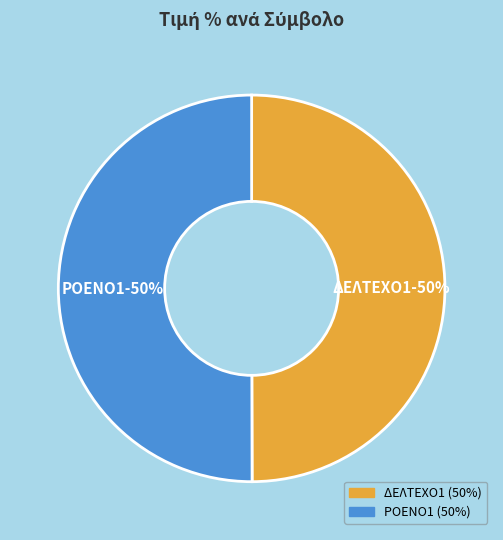

The ΔΕΛΤΕΧΟ1 slice represents 50% of the pie. True or false?

True